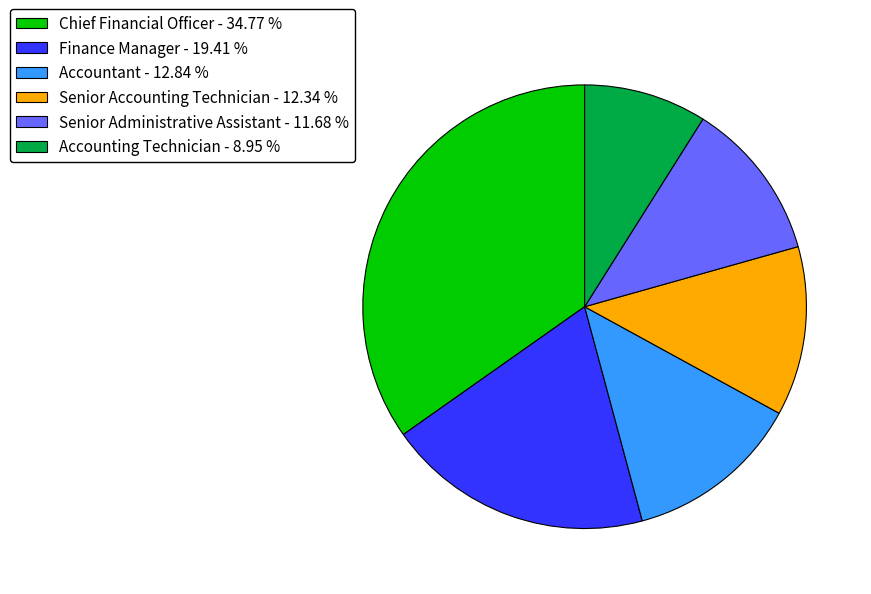

True or false: Senior Administrative Assistant accounts for 4% of the total.

False